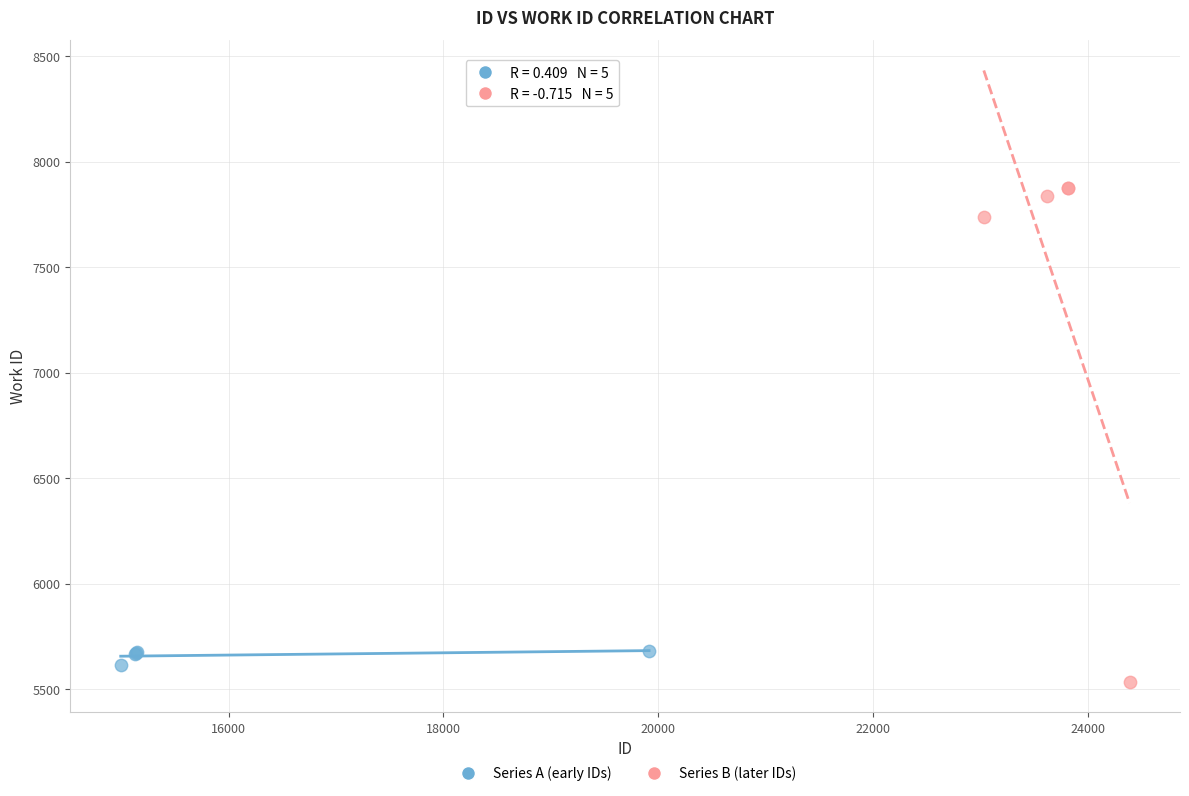

Which series contains the lowest Y value?

Series B (later IDs)